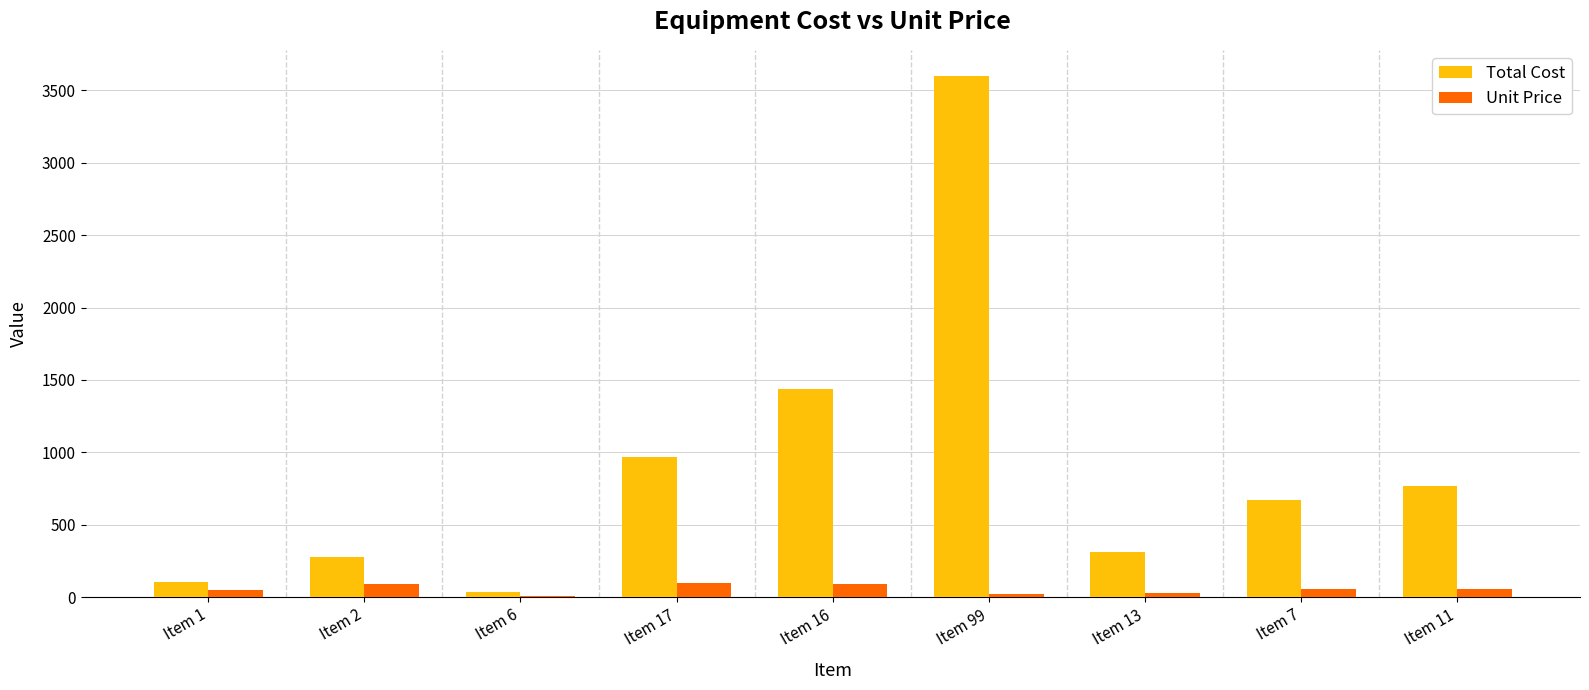

What is the highest value of the Unit Price series?

97